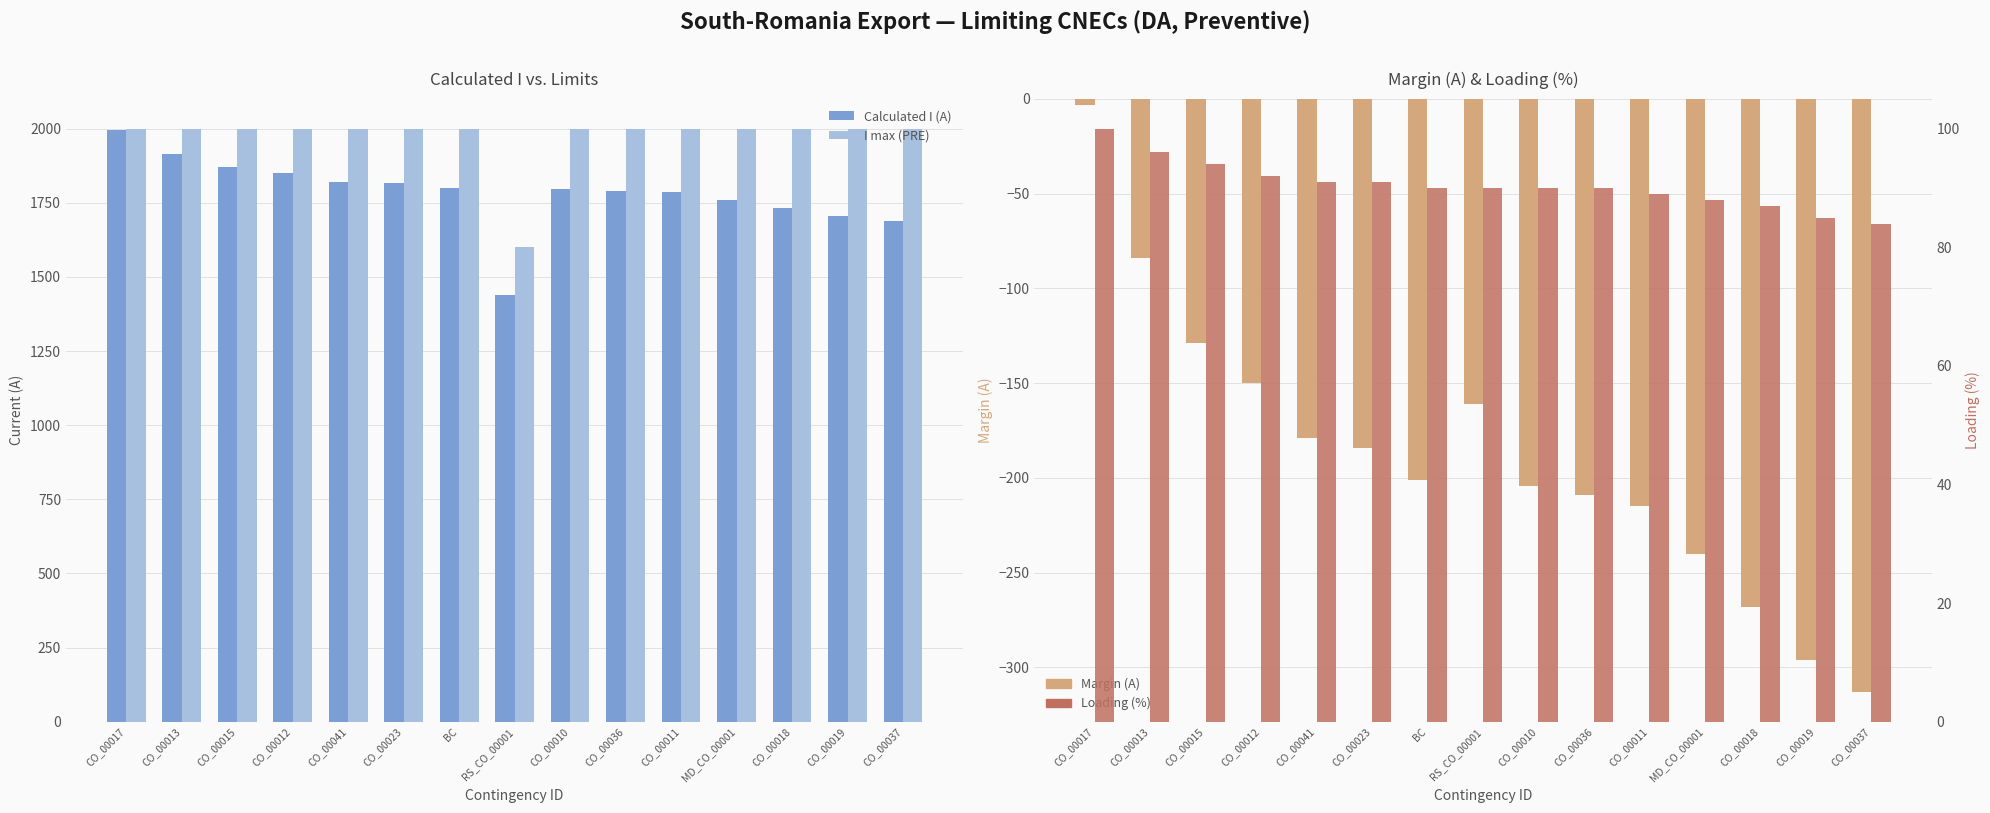

Rank the series by their maximum value, from lowest to highest.

Margin (A), Loading (%), Calculated I (A), I max (PRE)